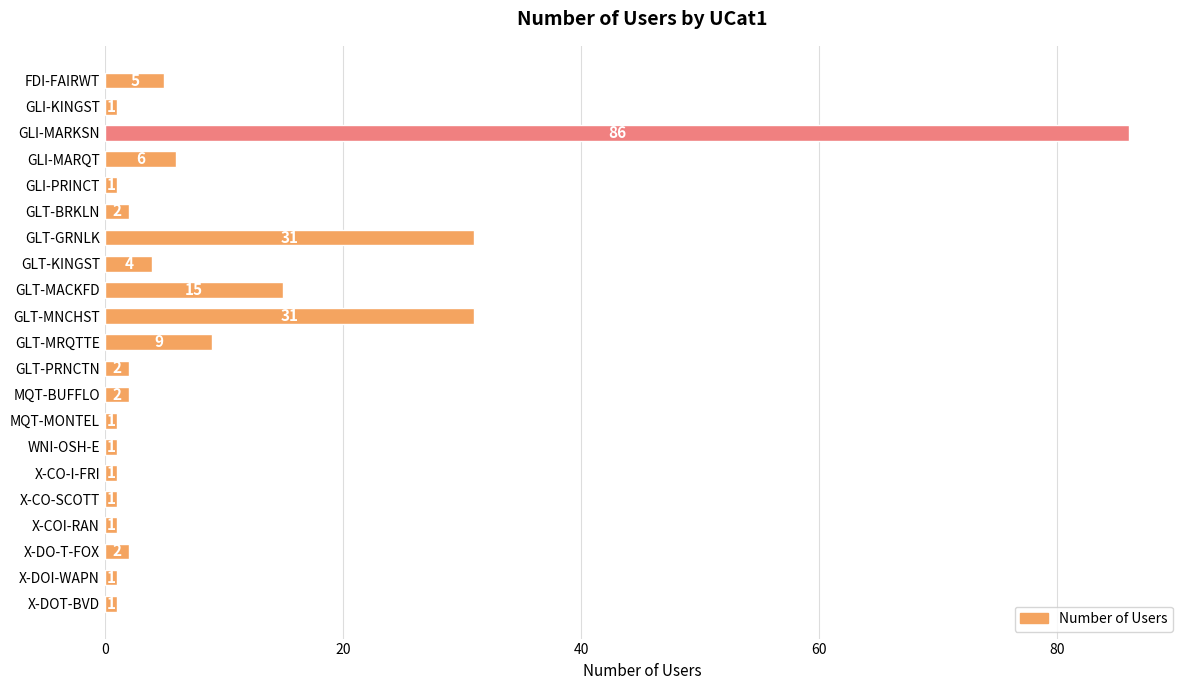

The chart shows a value of 45 at GLT-GRNLK. True or false?

False